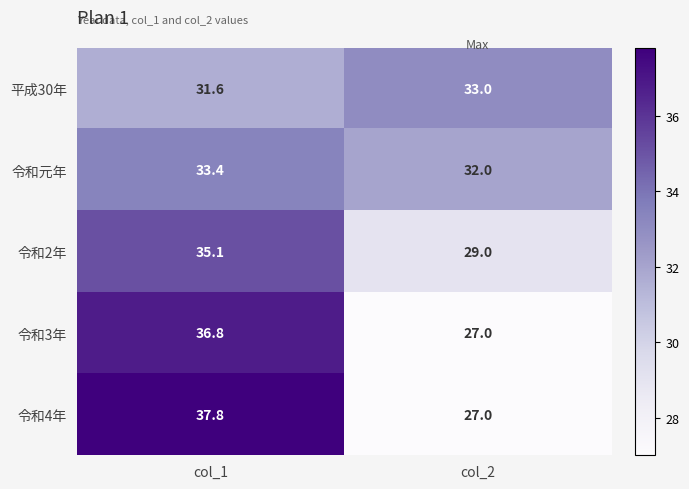

Reading left to right, transcribe all the data shown in this chart.

平成30年: col_1=31.6	col_2=33.0
令和元年: col_1=33.4	col_2=32.0
令和2年: col_1=35.1	col_2=29.0
令和3年: col_1=36.8	col_2=27.0
令和4年: col_1=37.8	col_2=27.0